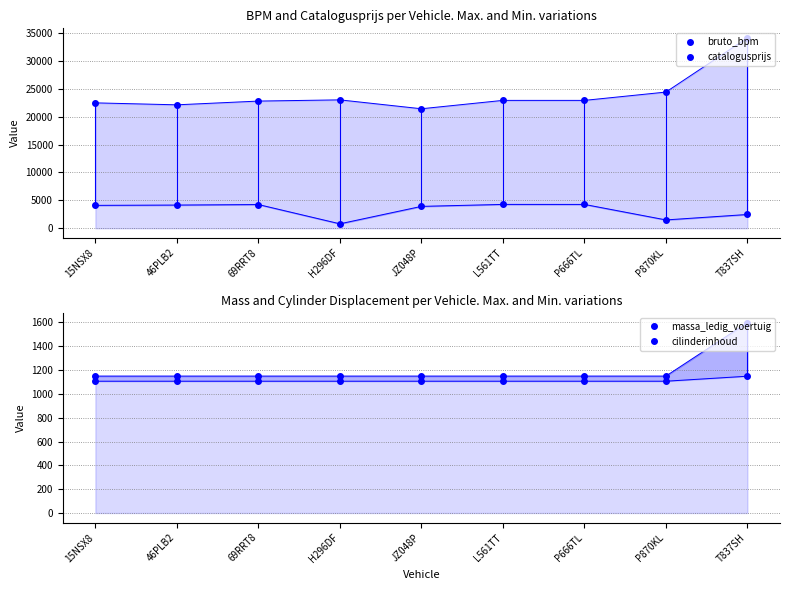

What is the sum of the bruto_bpm values at T837SH and 69RRT8?

6731